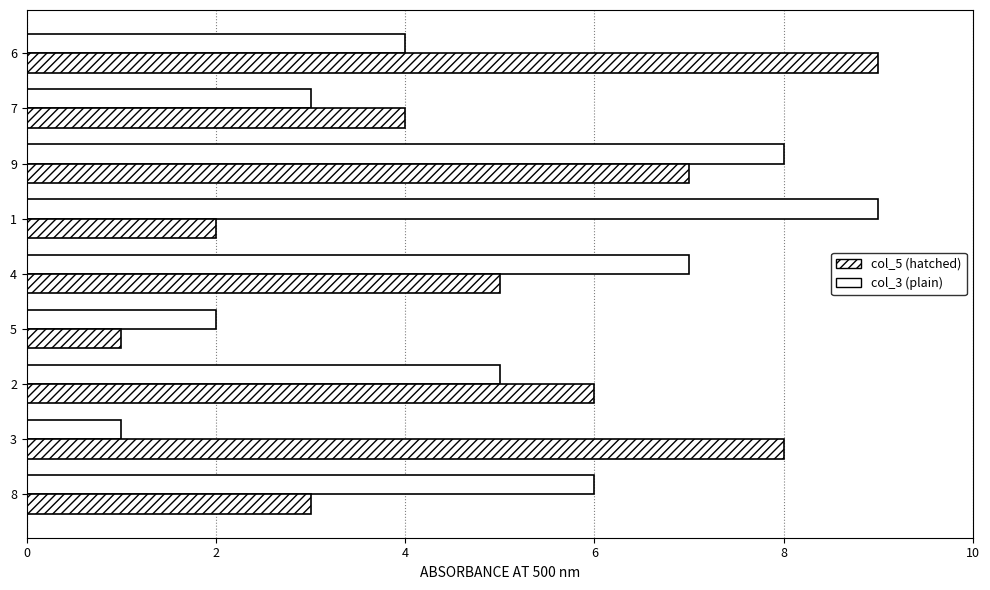

Reading right to left, list all the values displayed in this chart.

col_3: 4	3	8	9	7	2	5	1	6
col_5: 9	4	7	2	5	1	6	8	3